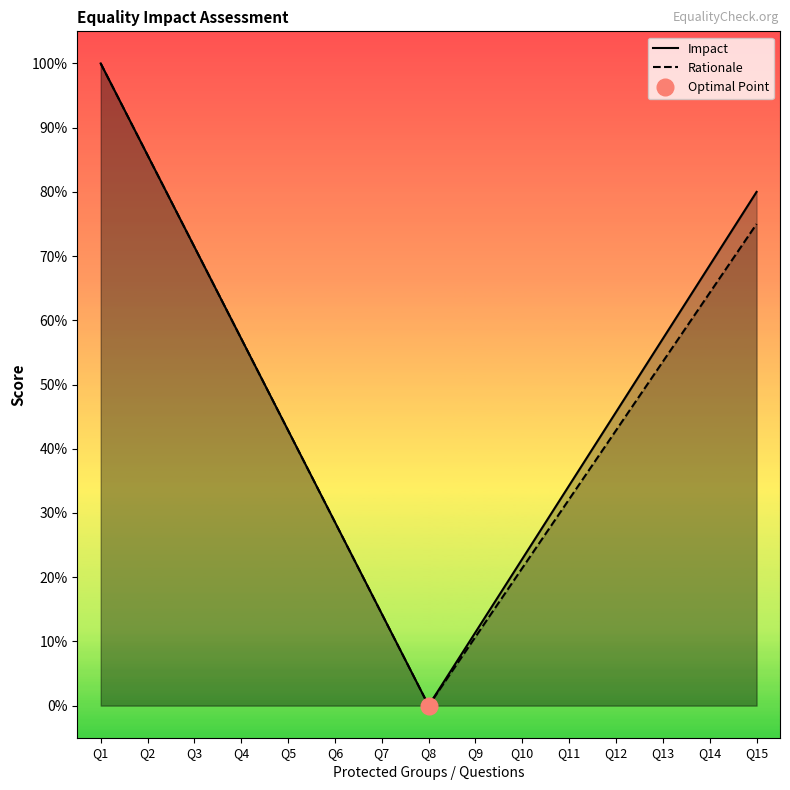

At which category is the sum across all series the highest?

Q1